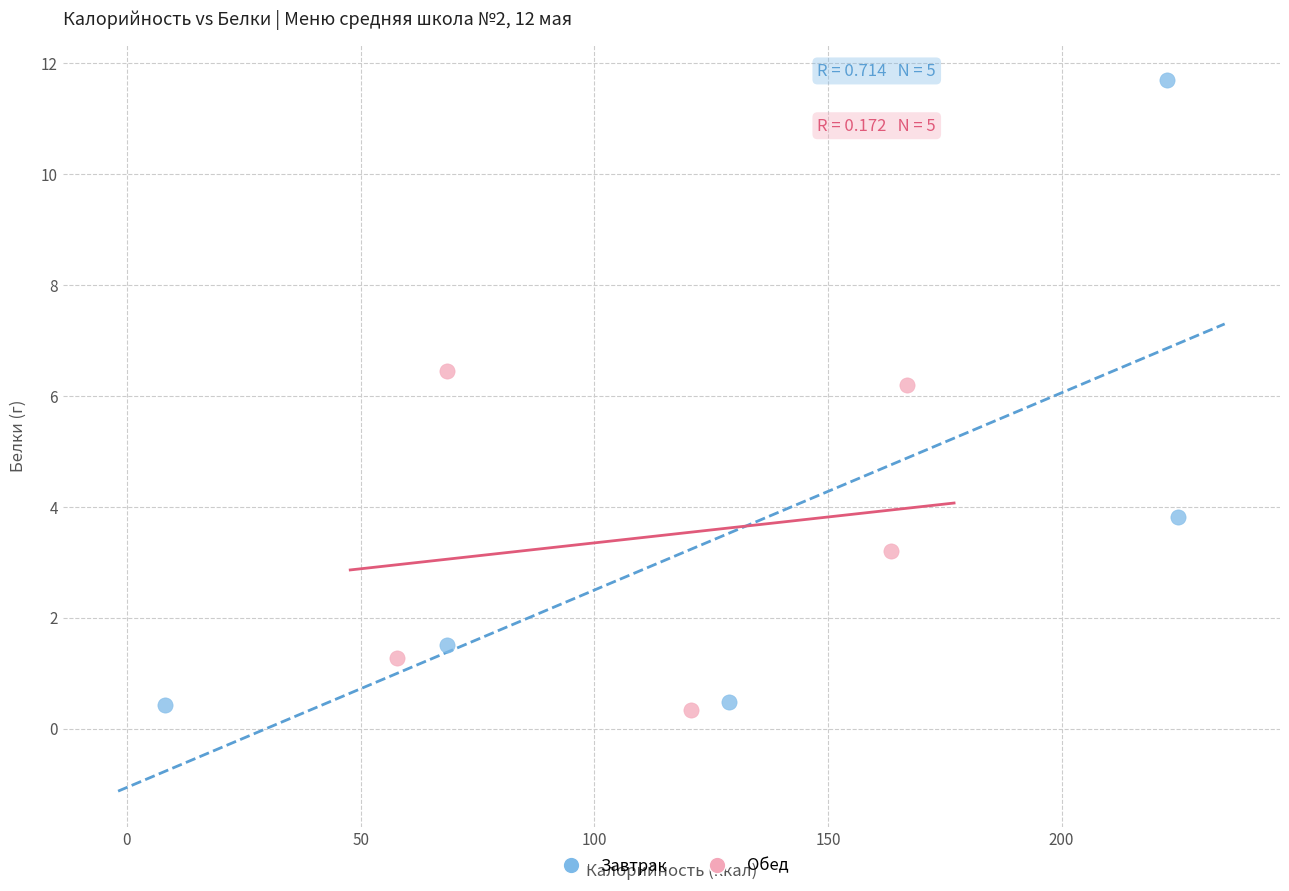

Which series contains the highest Y value?

Завтрак